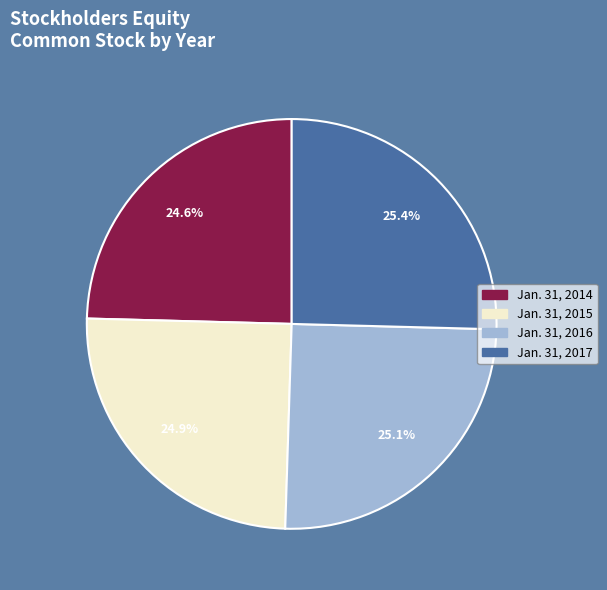

Count the number of slices in the pie.

4